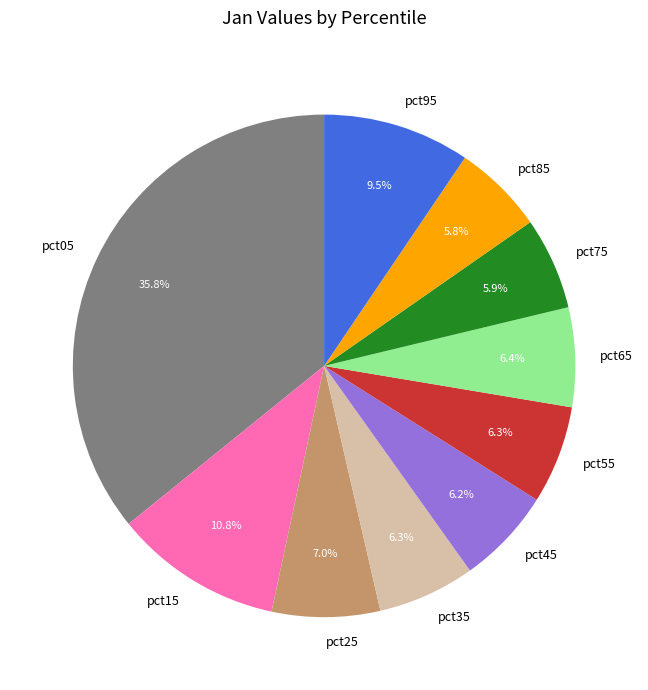

Do pct55 and pct25 together represent more than half of the pie?

No